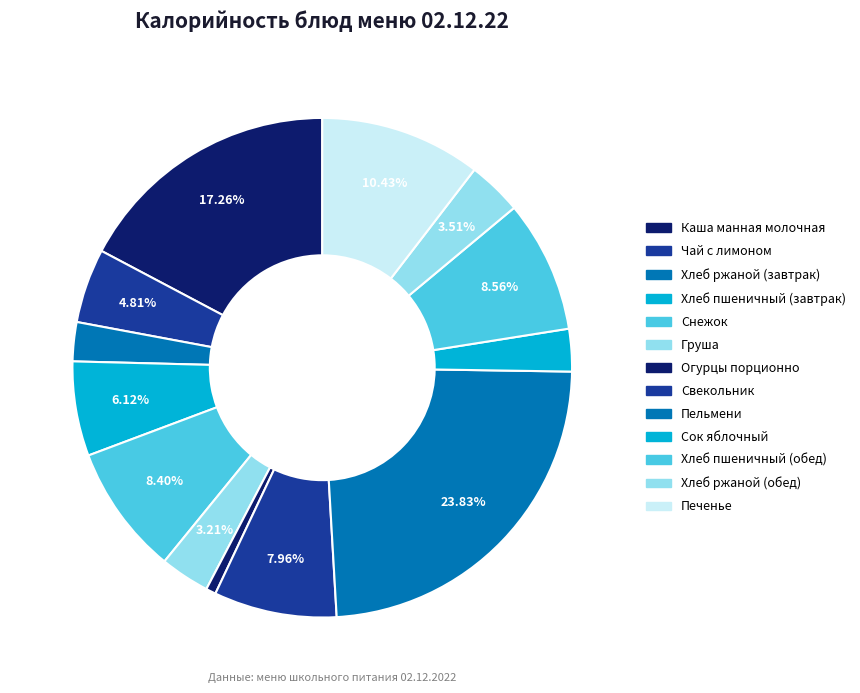

Between Сок яблочный and Огурцы порционно, which is larger?

Сок яблочный